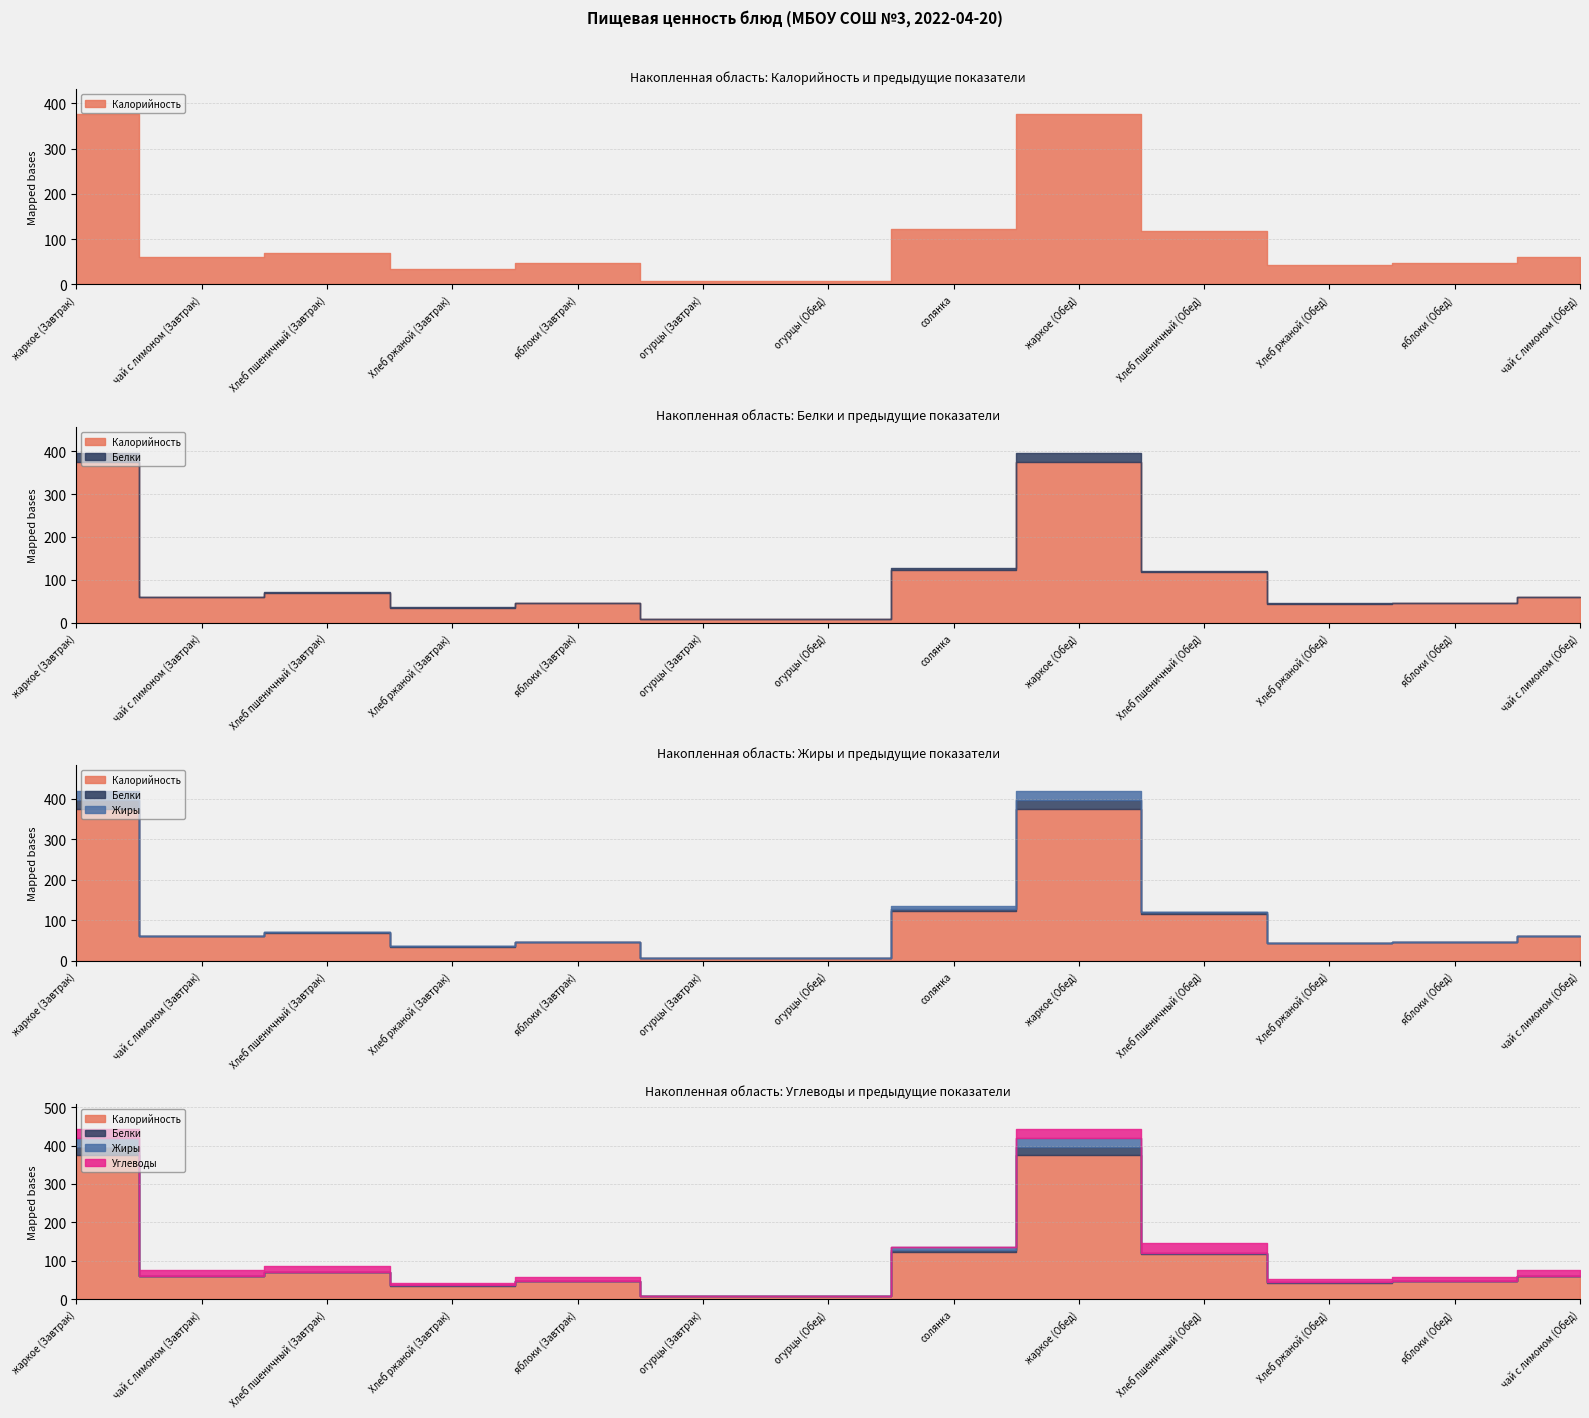

The value of Калорийность at солянка is 83.8. True or false?

False